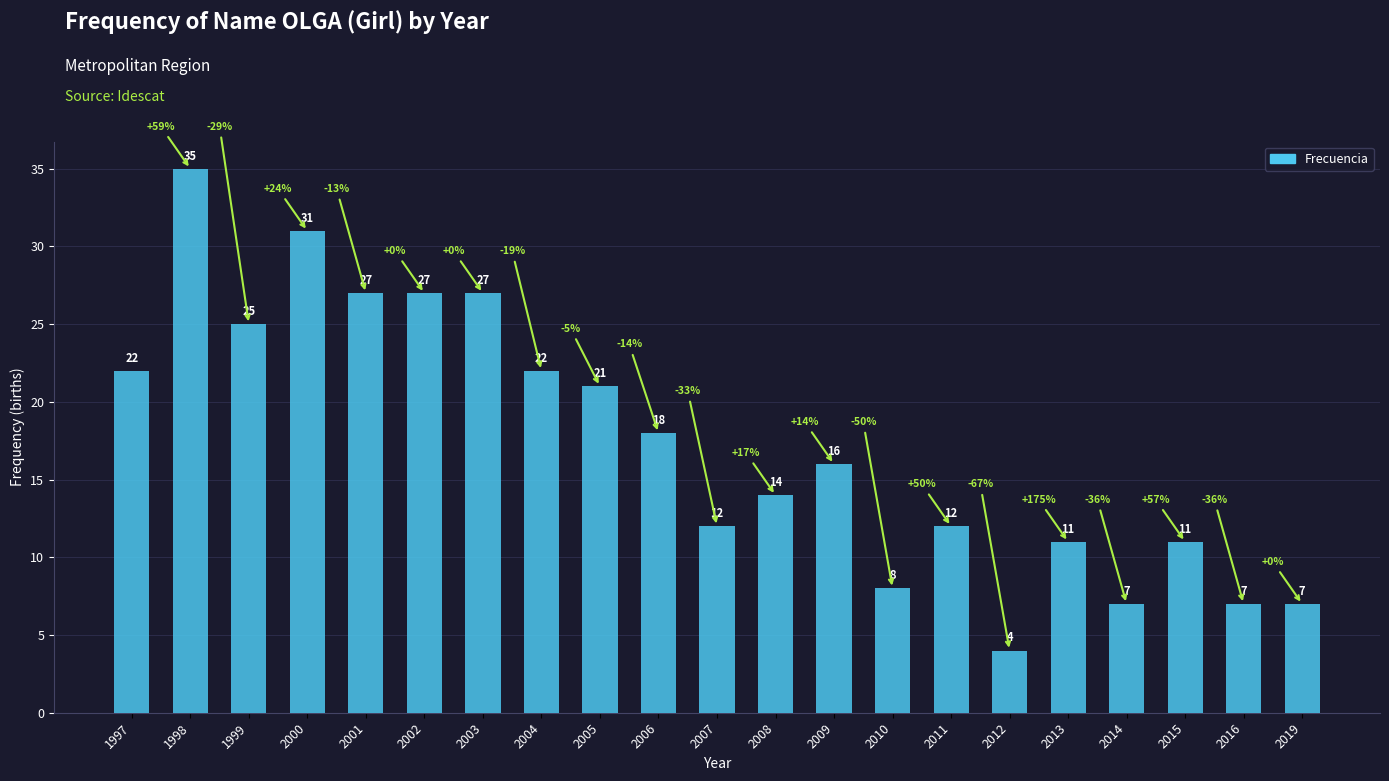

True or false: the data shows 32 at 1997.

False